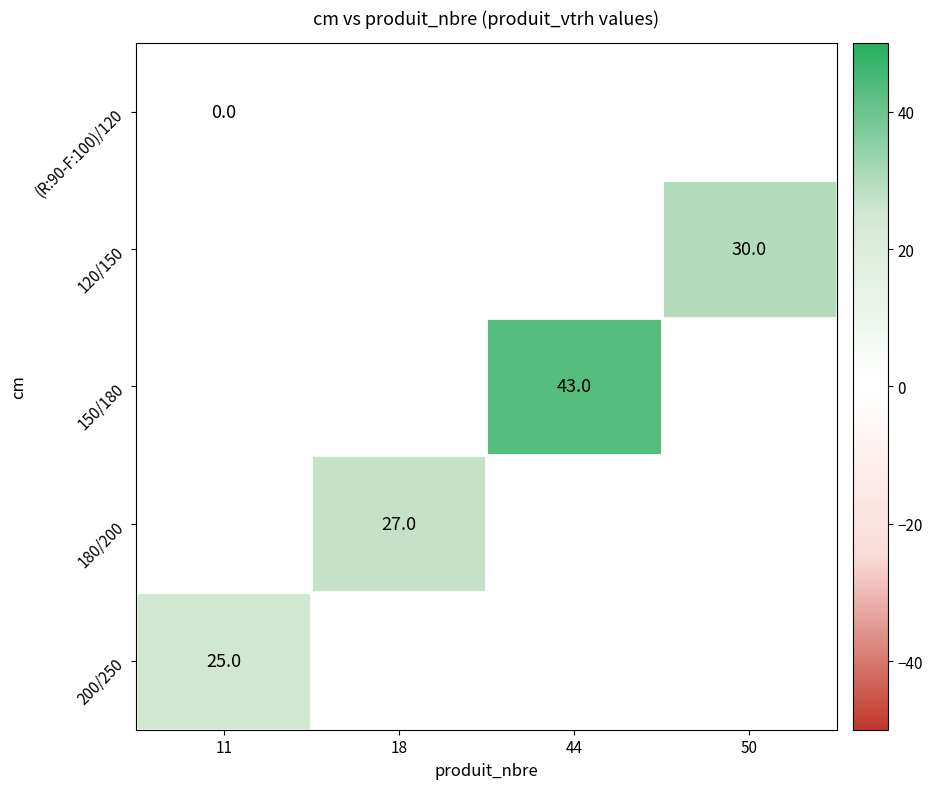

True or false: 120/150 has a value of 44 at 50.

False